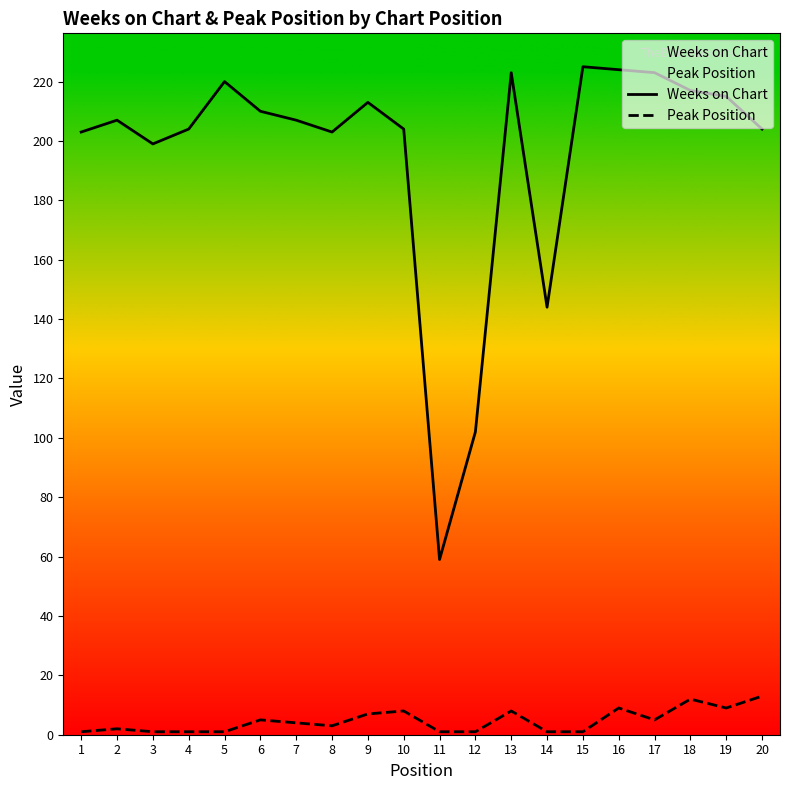

Which series changed the most between 9 and 19?

Weeks on Chart